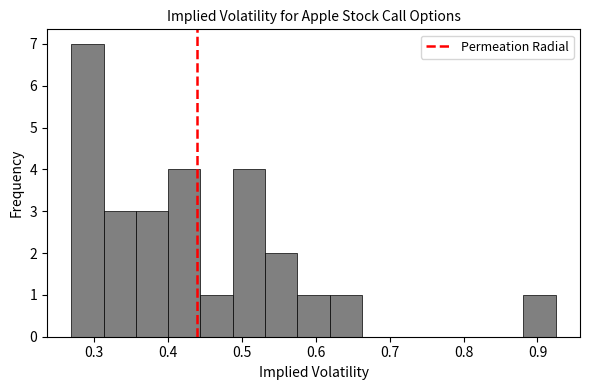

Over which range of the x-axis is the bar tallest?

0.27 to 0.31